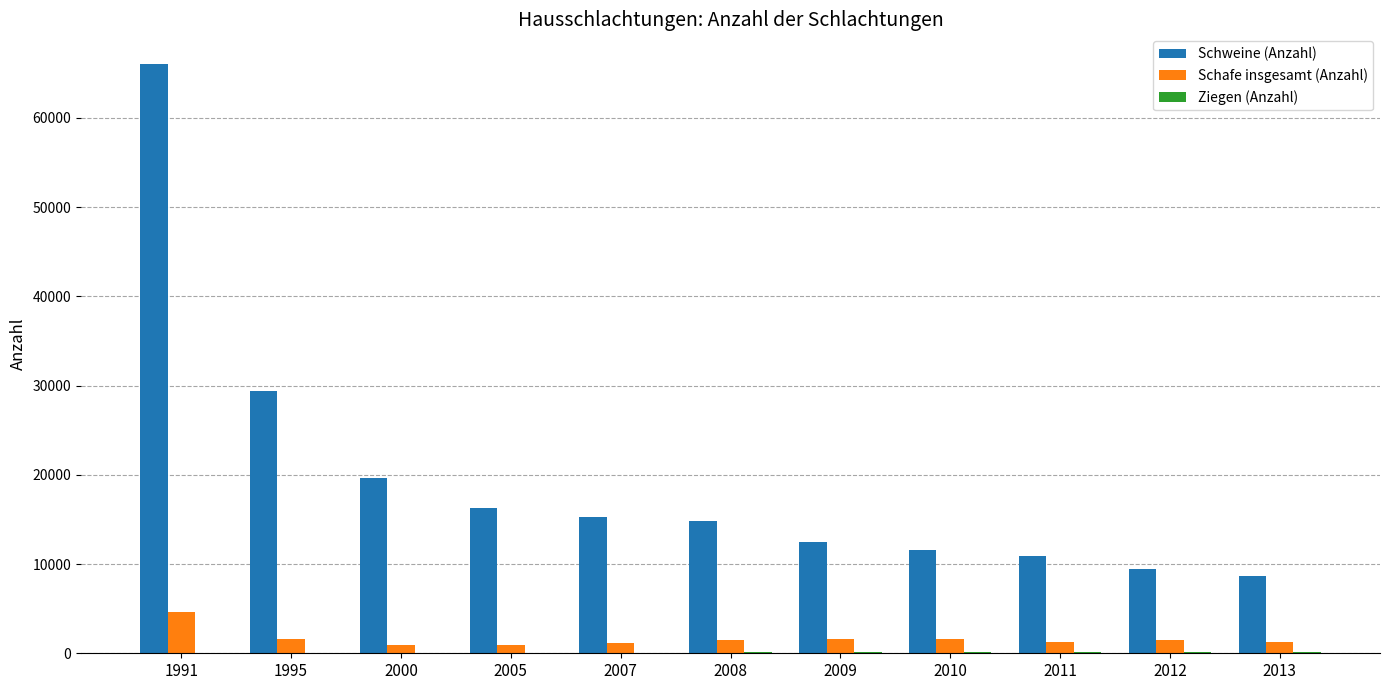

Which series has the widest spread of values?

Schweine (Anzahl)